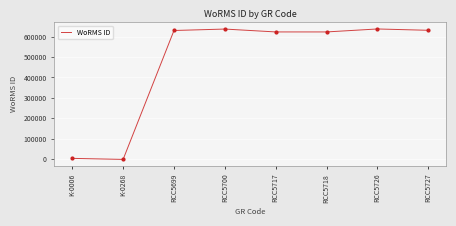

What is the ratio of the value at RCC5700 to the value at RCC5699?

1.0